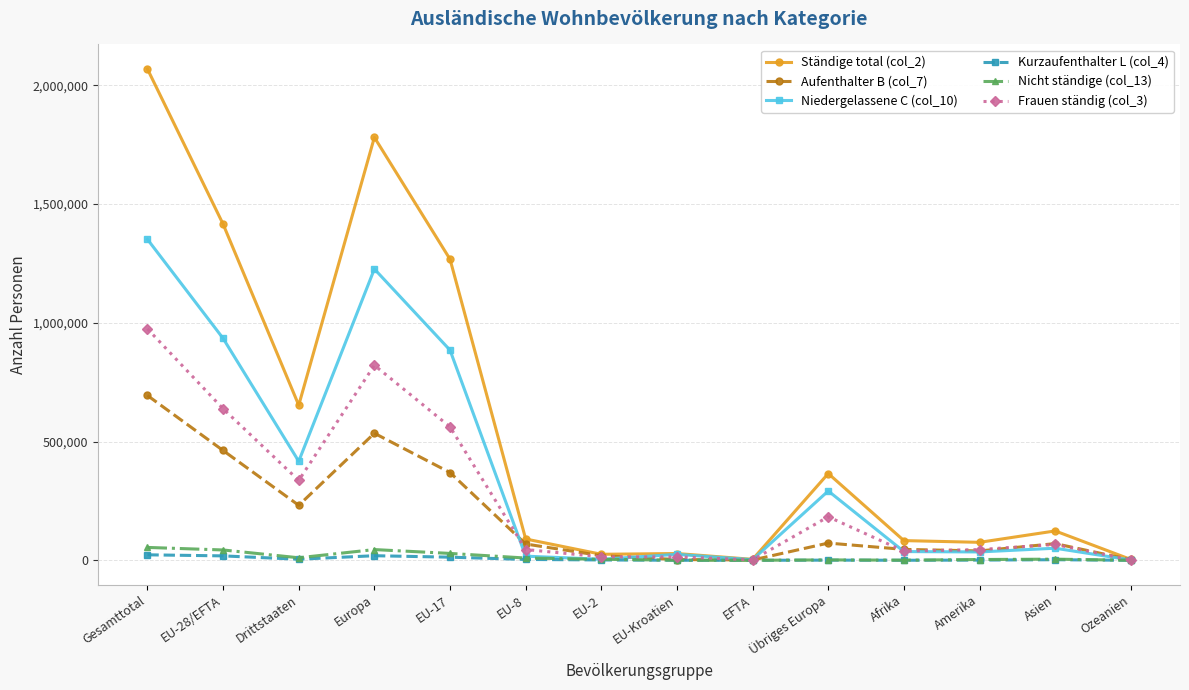

What is the difference between the Aufenthalter B (col_7) values at EU-17 and EU-28/EFTA?

92784